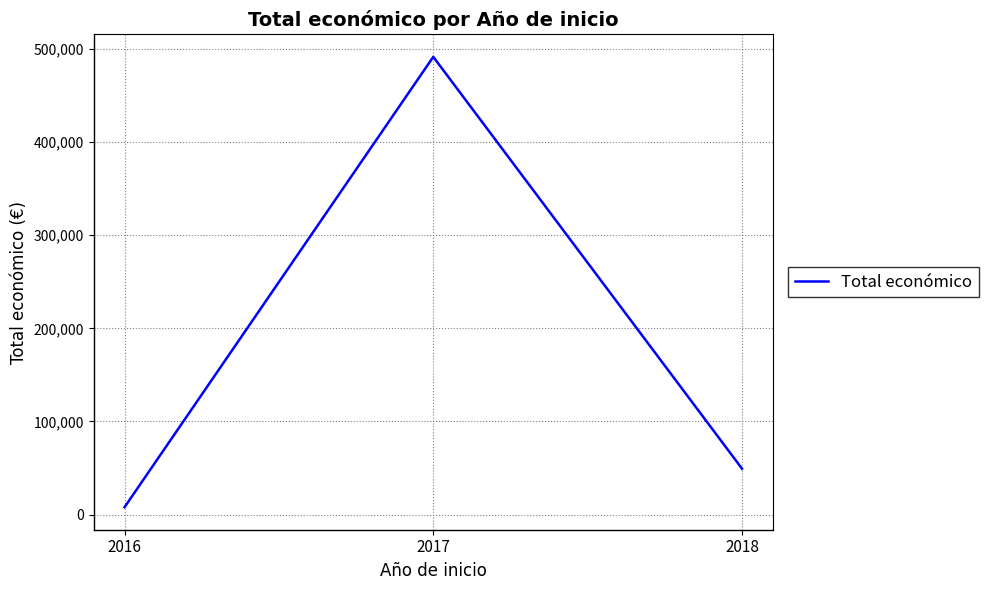

What is the change in value from 2016 to 2018?

+41320